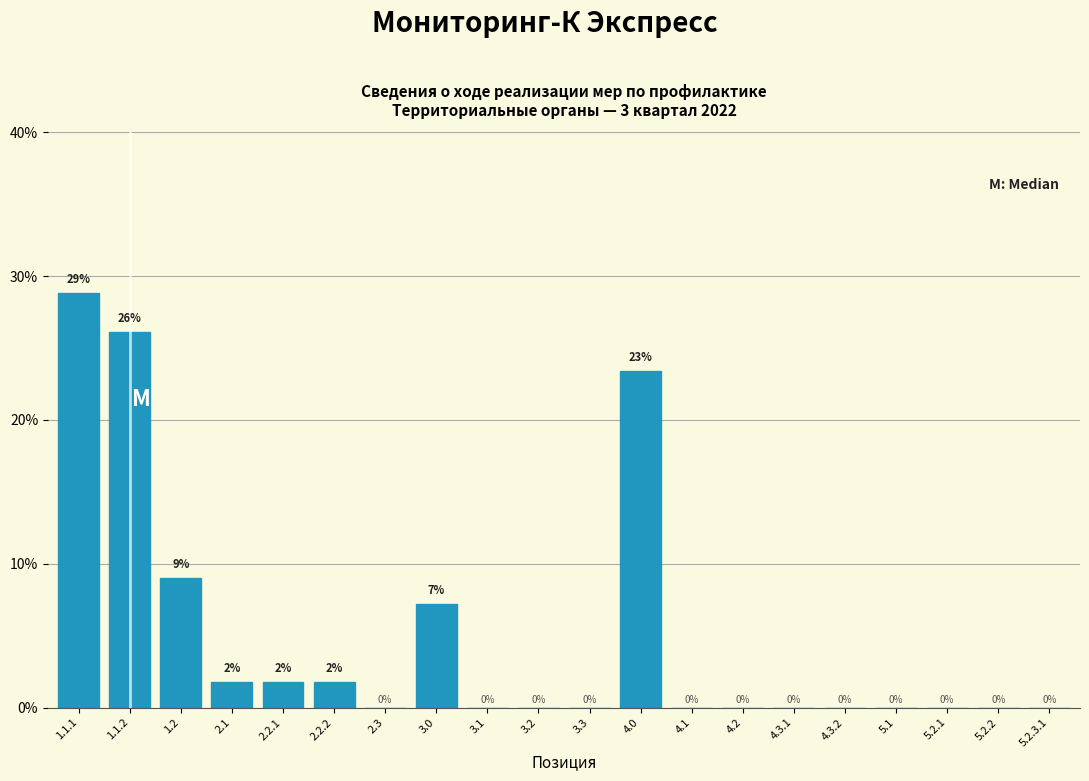

What value does the data have at 4.0?

23.4